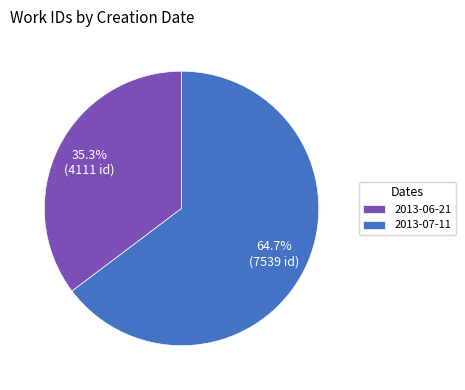

To the nearest percent, what is the difference between the largest and smallest slice percentages?

29%